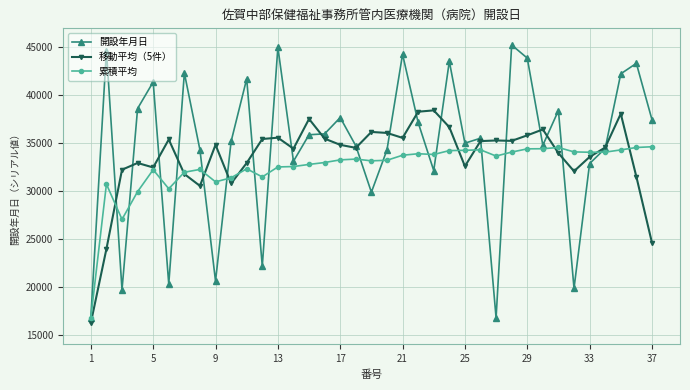

Which series has the widest spread of values?

開設年月日